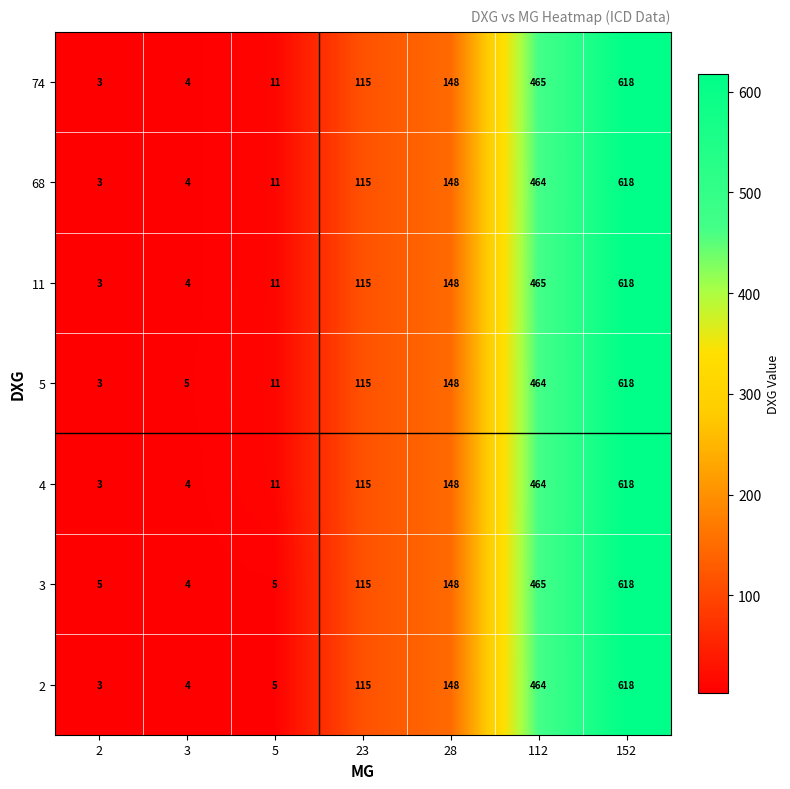

How many values in the 68 series are below 115?

3